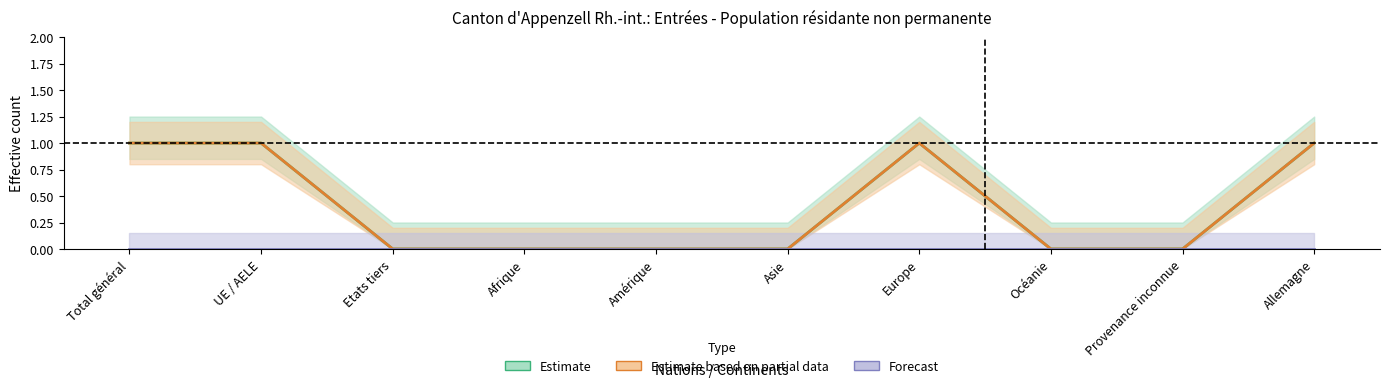

Reading right to left, transcribe all the data shown in this chart.

Estimate: 1	0	0	1	0	0	0	0	1	1
Estimate based on partial data: 1	0	0	1	0	0	0	0	1	1
Forecast: 0	0	0	0	0	0	0	0	0	0